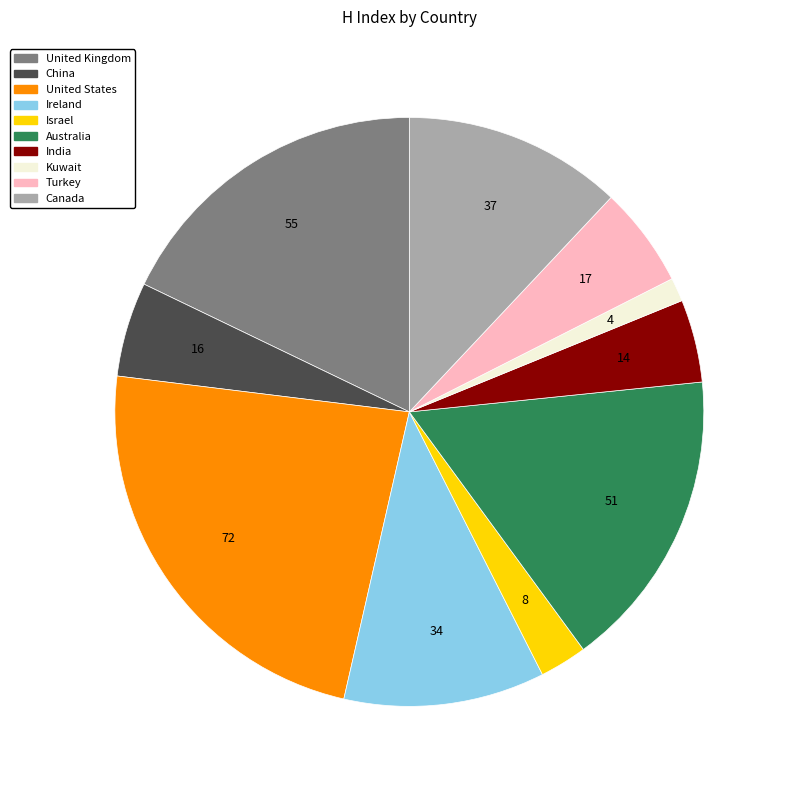

True or false: Israel accounts for 12% of the total.

False